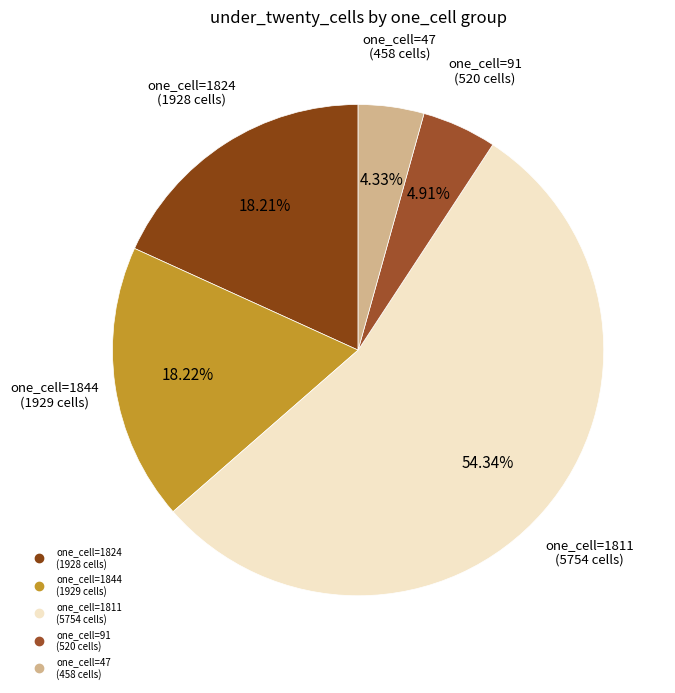

Is there a majority slice in this chart?

Yes